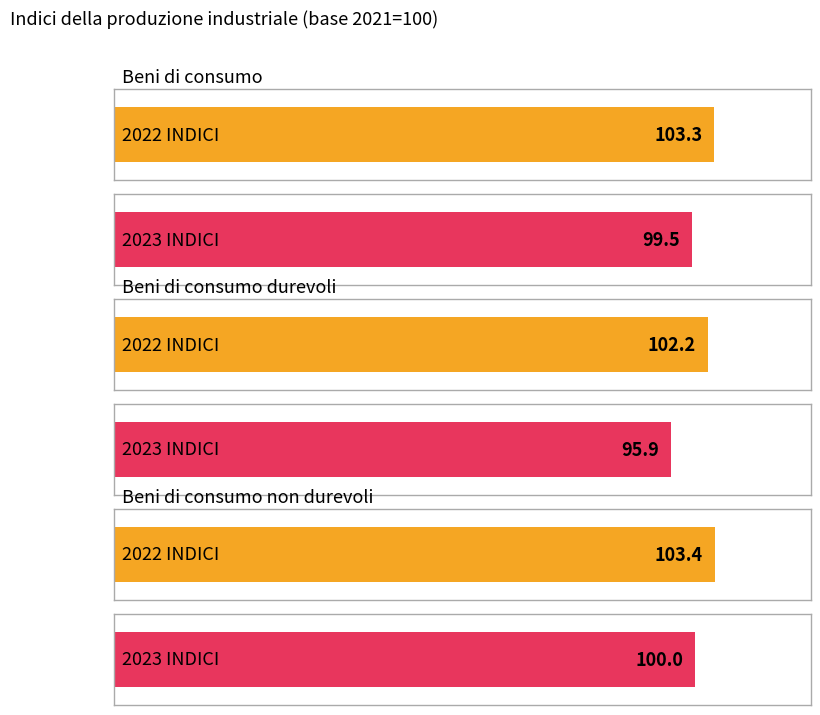

What is the value of the Beni di consumo non durevoli (INDICI) bar at the 2nd from the left?

100.0